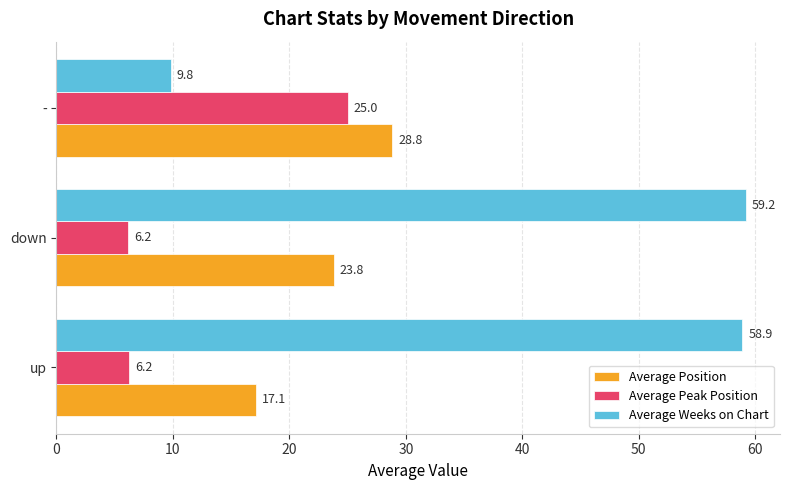

Is the value of Average Weeks on Chart at - greater than the value of Average Position at down?

No